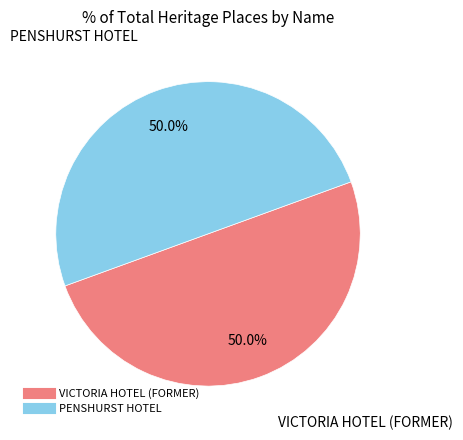

Approximately how many times larger is the value at PENSHURST HOTEL compared to VICTORIA HOTEL (FORMER)?

1.0